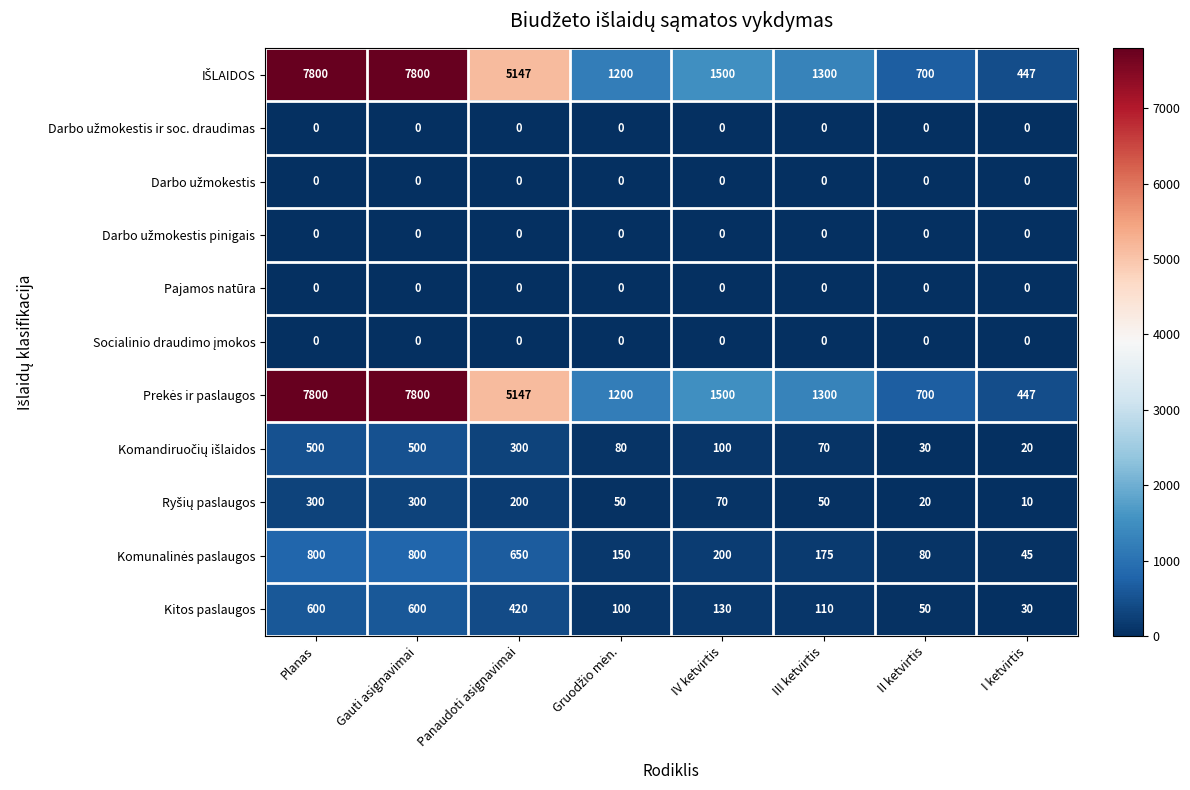

Is it true that Pajamos natūra equals 0 at I ketvirtis?

True